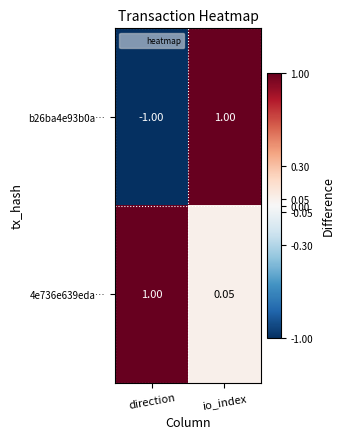

What is the greatest value displayed?

1.0